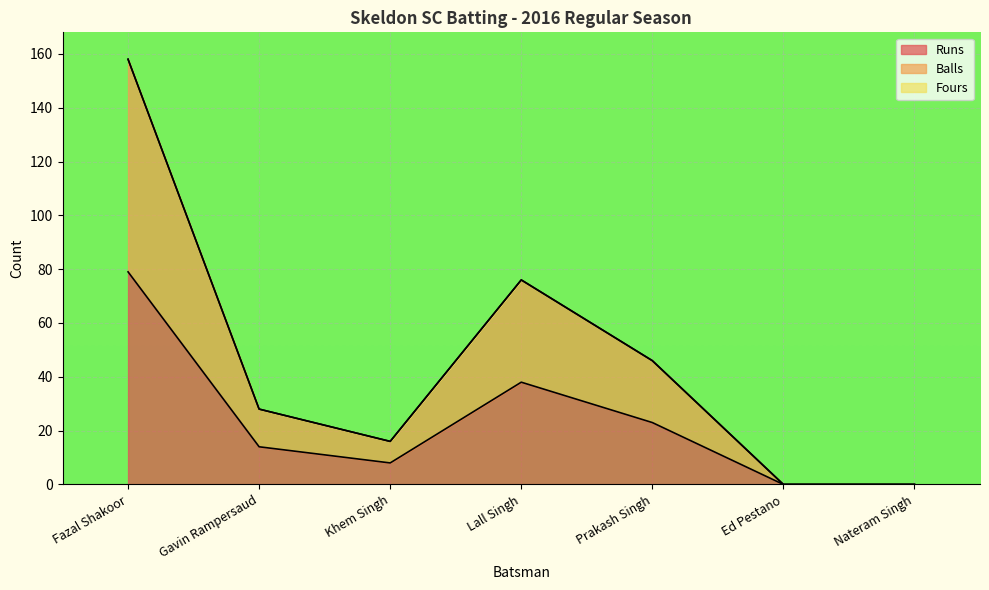

Reading left to right, list all the values displayed in this chart.

Runs: 79	14	8	38	23	0	0
Balls: 158	28	16	76	46	0	0